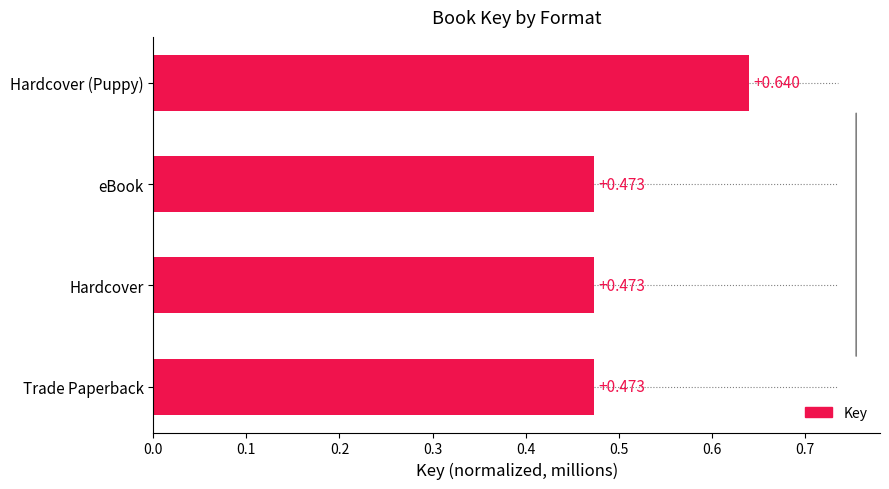

Reading right to left, transcribe all the data shown in this chart.

0.6	0.5	0.5	0.5